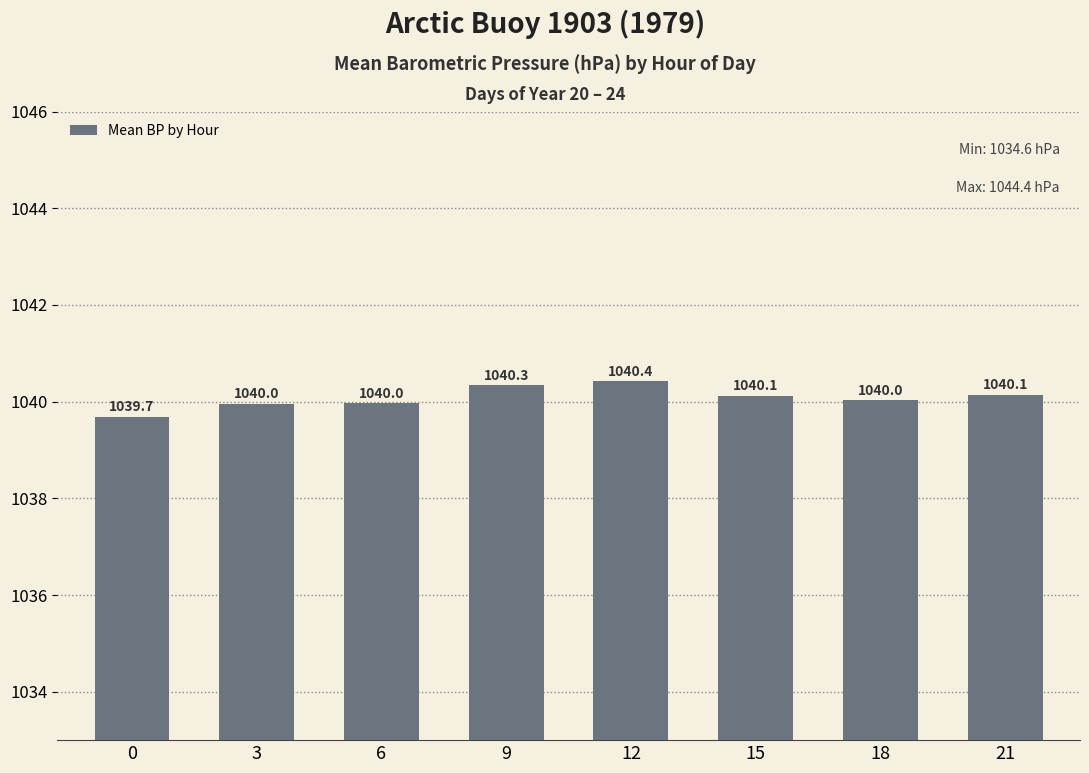

What is the average value?

1040.1